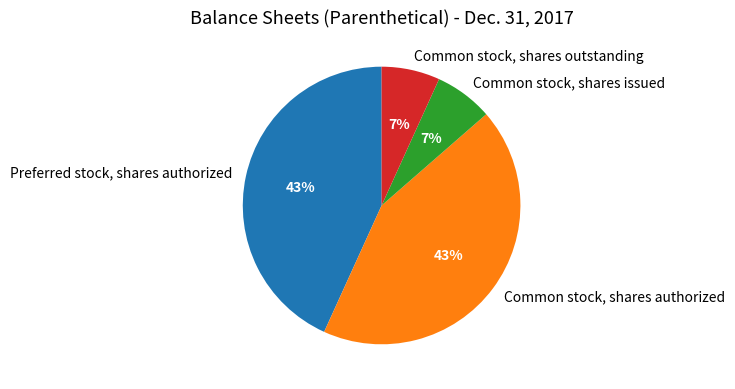

Between Common stock, shares authorized and Common stock, shares outstanding, which is larger?

Common stock, shares authorized